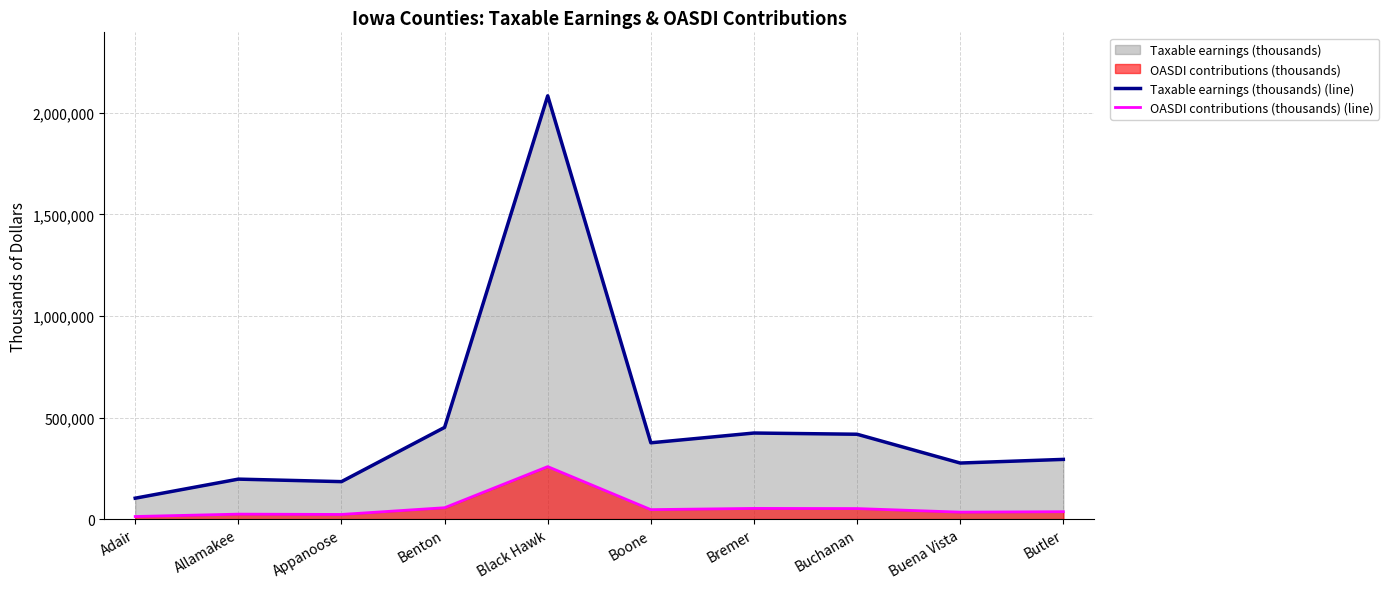

Between Appanoose and Butler, which series saw the biggest shift?

Taxable earnings (thousands) (line)